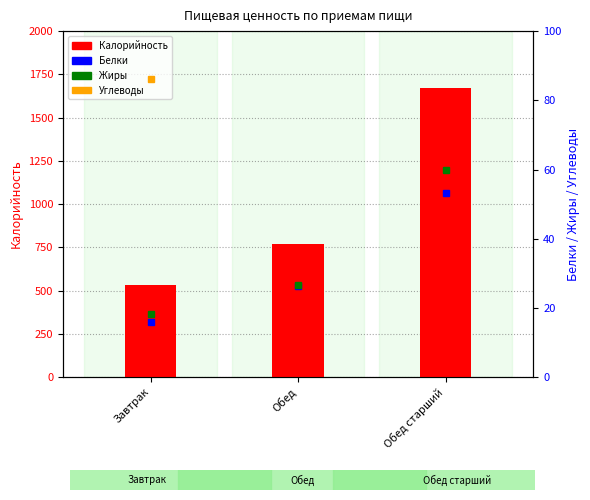

What value does the Калорийность series have at Завтрак?

530.0